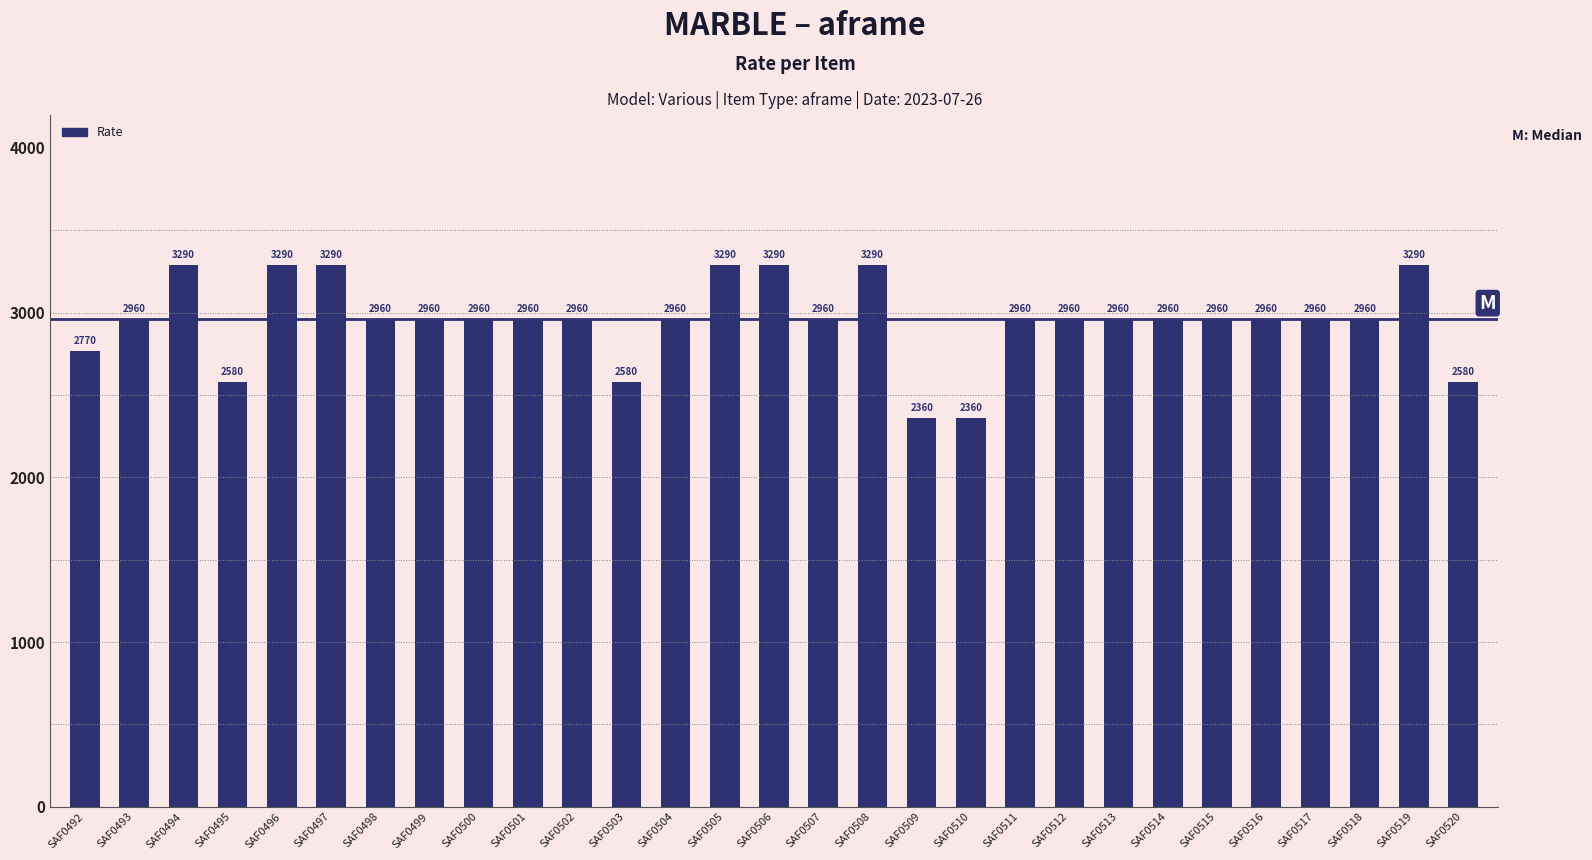

Reading left to right, extract all data points from this chart.

SAF0492=2770	SAF0493=2960	SAF0494=3290	SAF0495=2580	SAF0496=3290	SAF0497=3290	SAF0498=2960	SAF0499=2960	SAF0500=2960	SAF0501=2960	SAF0502=2960	SAF0503=2580	SAF0504=2960	SAF0505=3290	SAF0506=3290	SAF0507=2960	SAF0508=3290	SAF0509=2360	SAF0510=2360	SAF0511=2960	SAF0512=2960	SAF0513=2960	SAF0514=2960	SAF0515=2960	SAF0516=2960	SAF0517=2960	SAF0518=2960	SAF0519=3290	SAF0520=2580